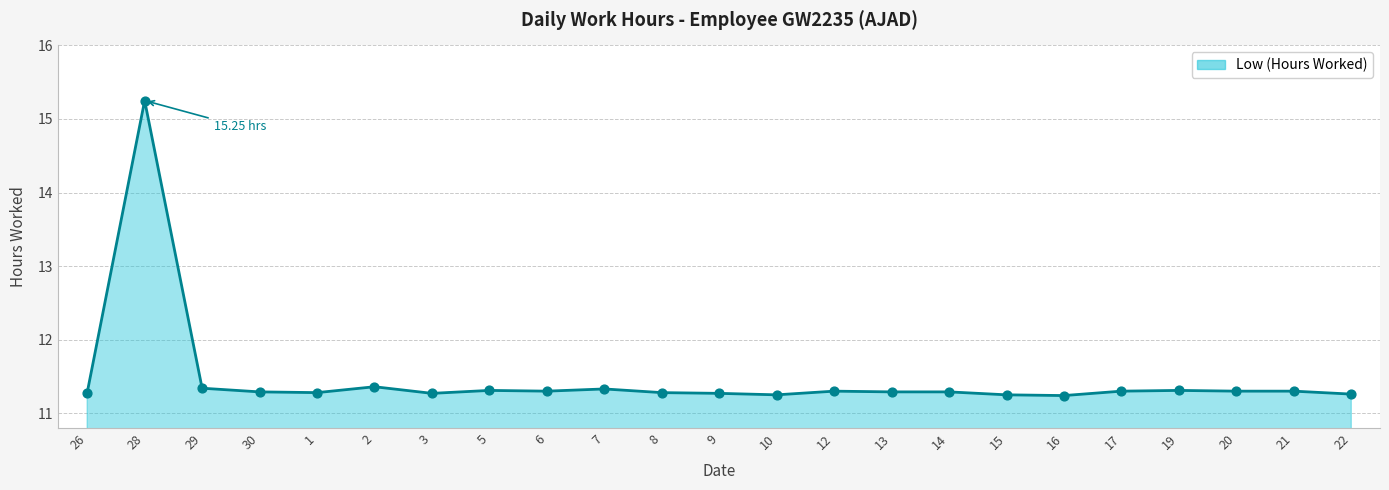

What is the ratio of the value at 8 to the value at 1?

1.0